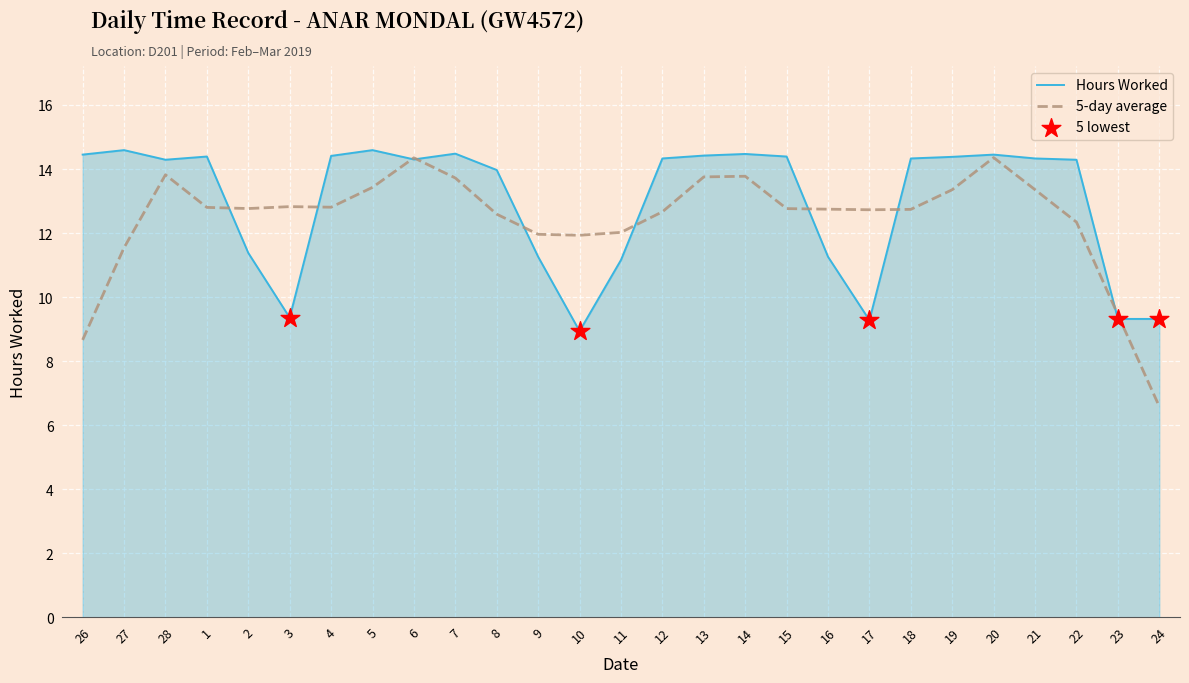

What is the spread (max minus min) of values at 28?

0.5